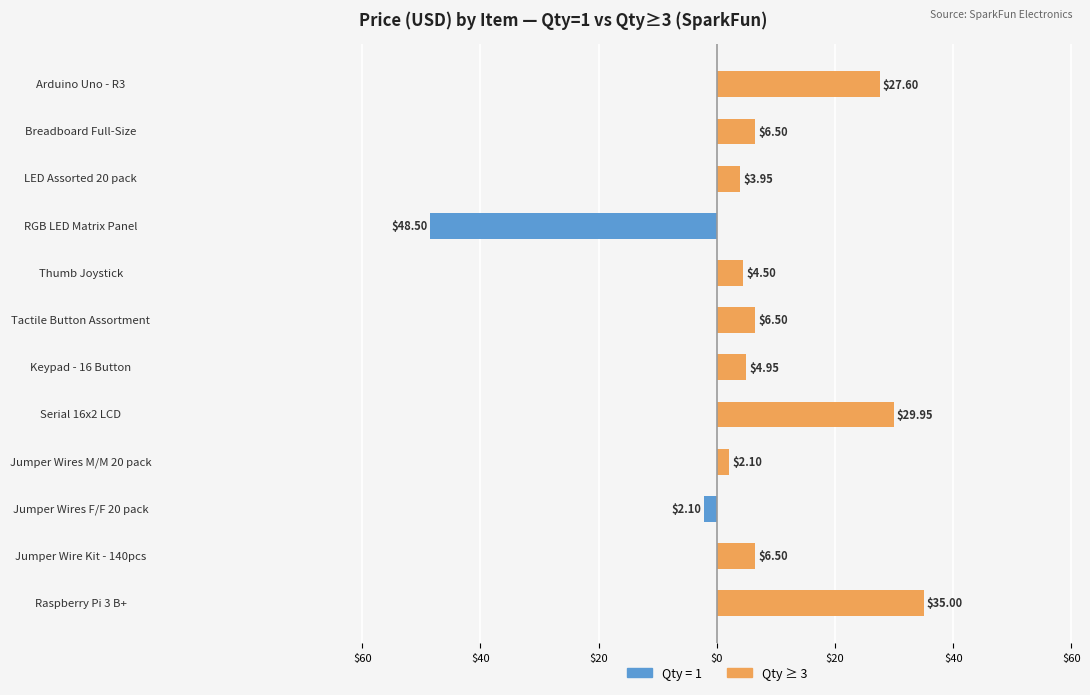

What is the sum of the values at Raspberry Pi 3 B+ and Thumb Joystick?

39.5